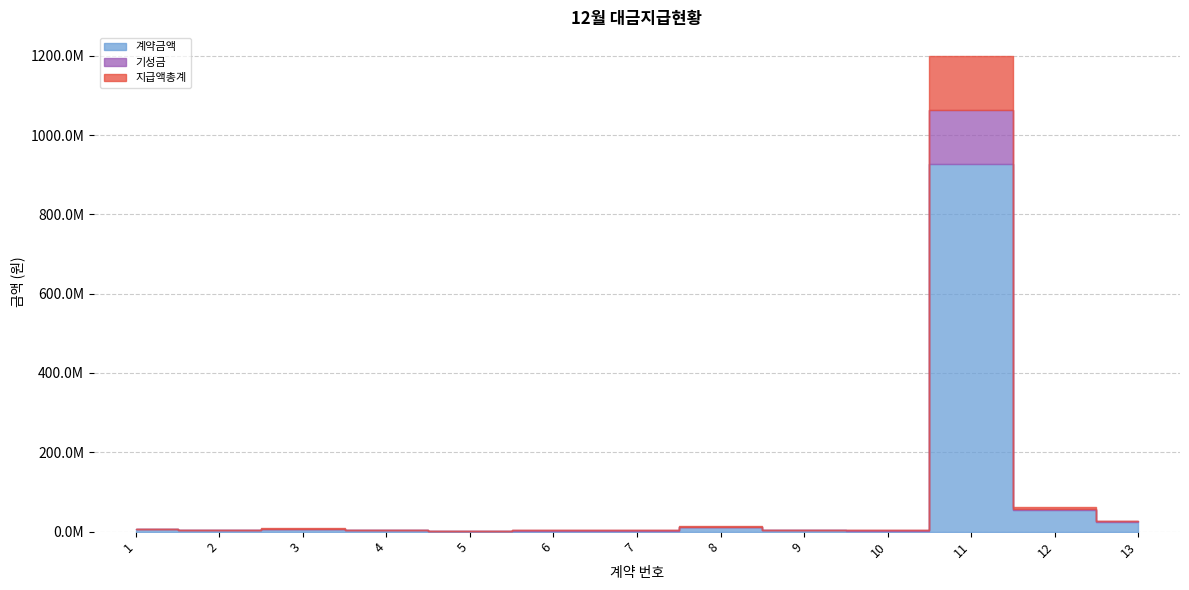

How many data points in 기성금 are less than 550000?

6